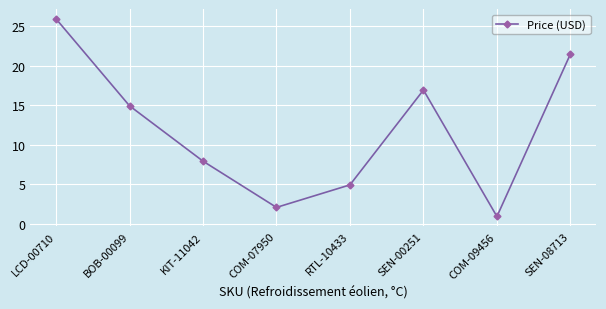

What is the value of the 5th point from the left?

5.0